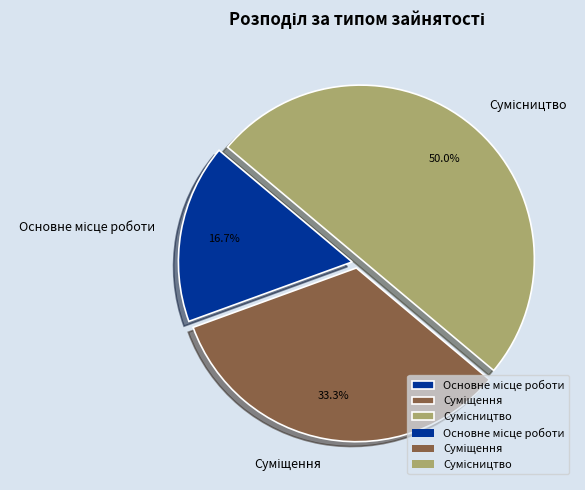

How many slices are in this pie chart?

3